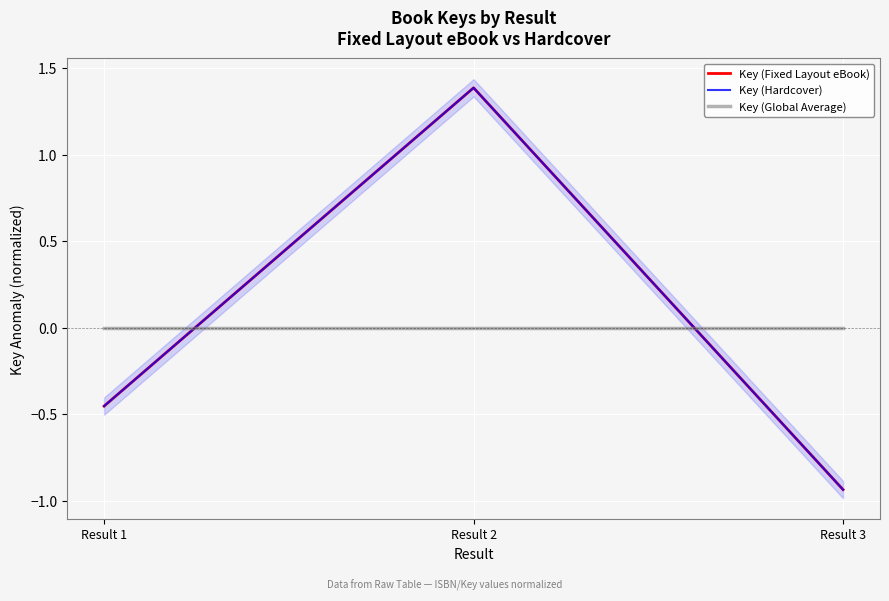

Does the chart display data point markers on the line(s)?

No